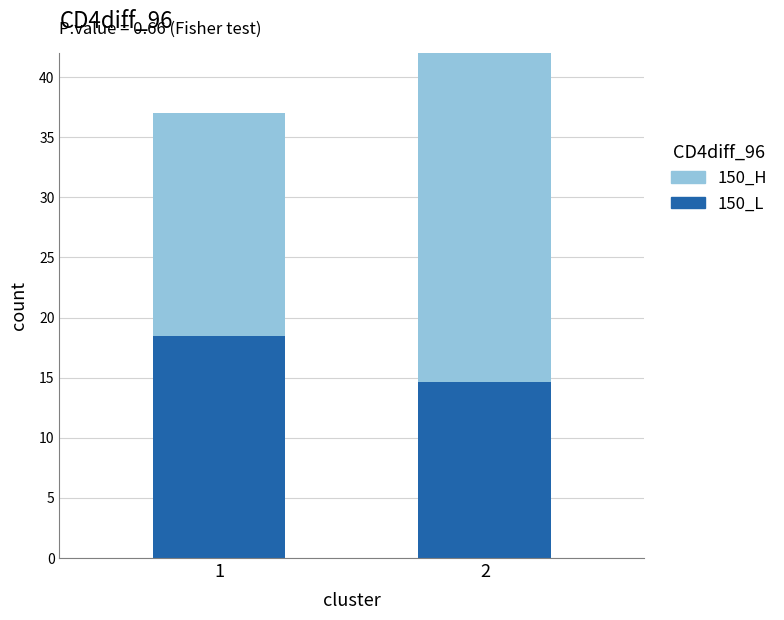

The 150_L series shows 14.6 at 2. True or false?

True